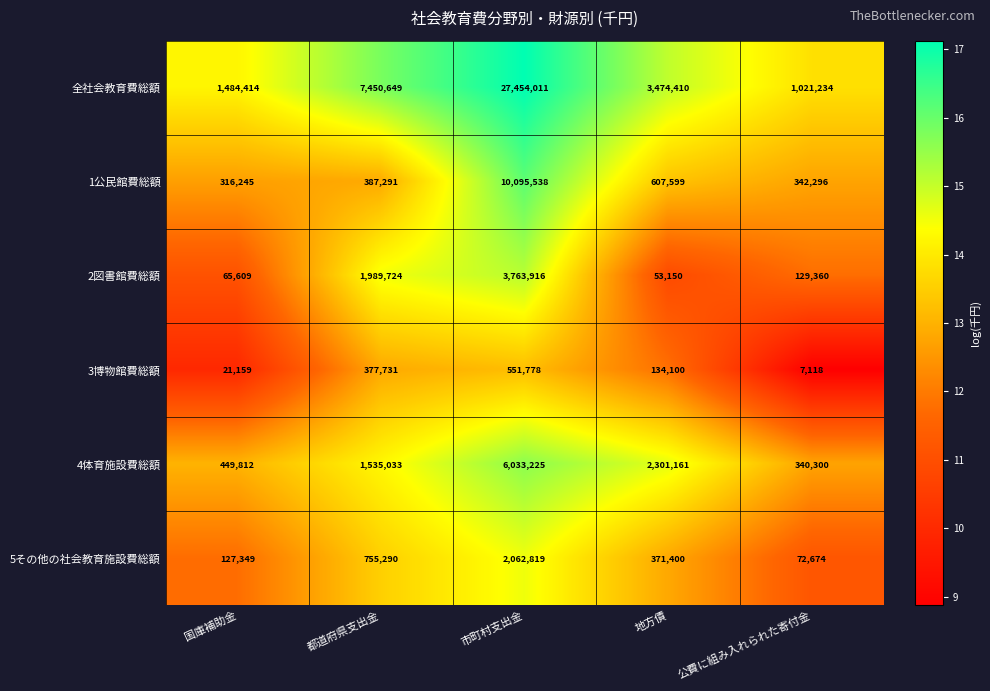

At which category is the sum across all series the highest?

市町村支出金